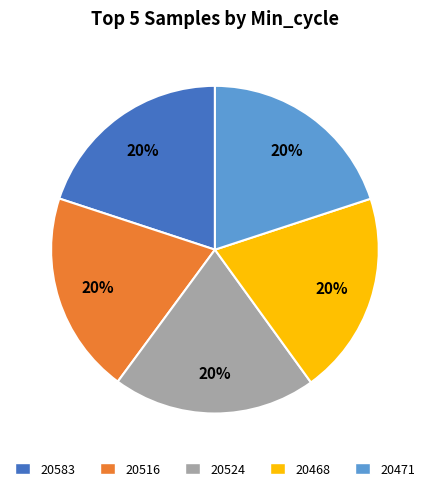

Count the number of slices in the pie.

5